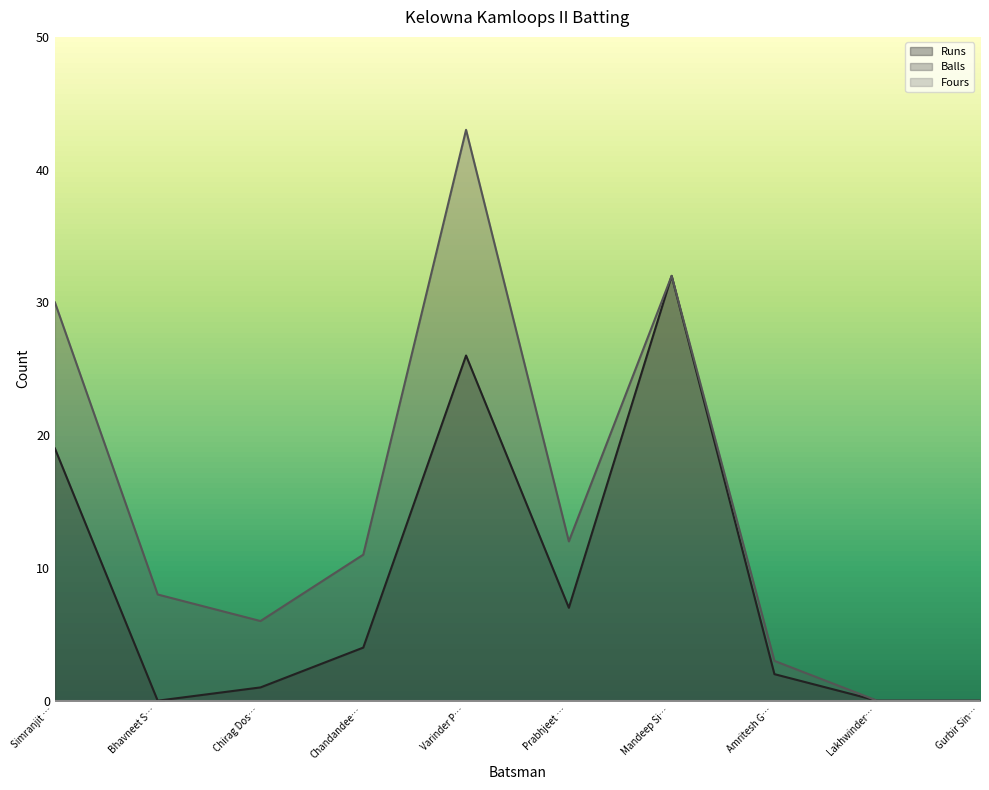

Reading left to right, what are all the values shown in this chart?

Runs: 19	0	1	4	26	7	32	2	0	0
Balls: 30	8	6	11	43	12	32	3	0	0